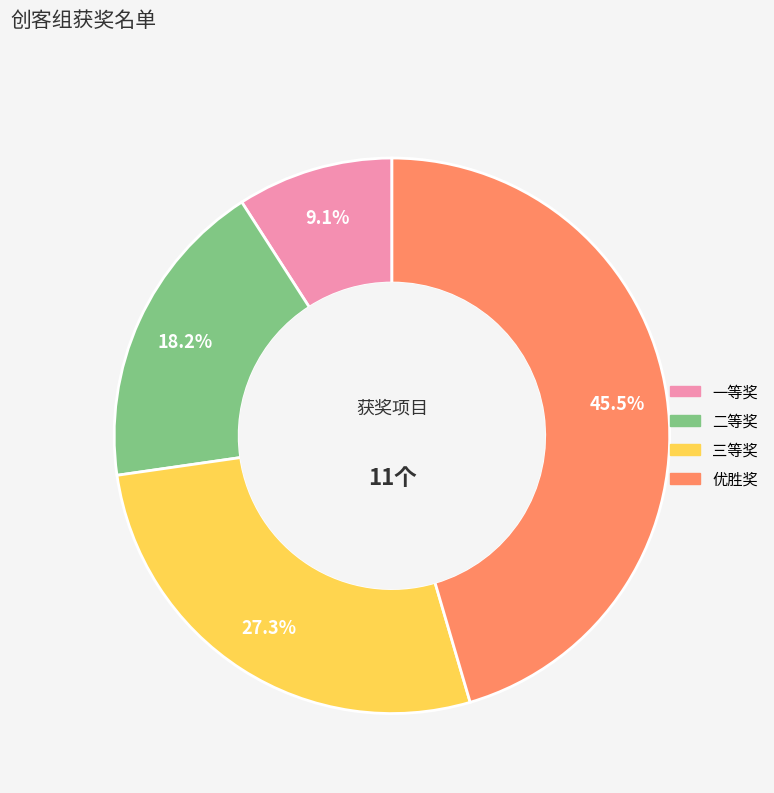

To the nearest percent, what is the difference between the 优胜奖 and 一等奖 slice percentages?

36%